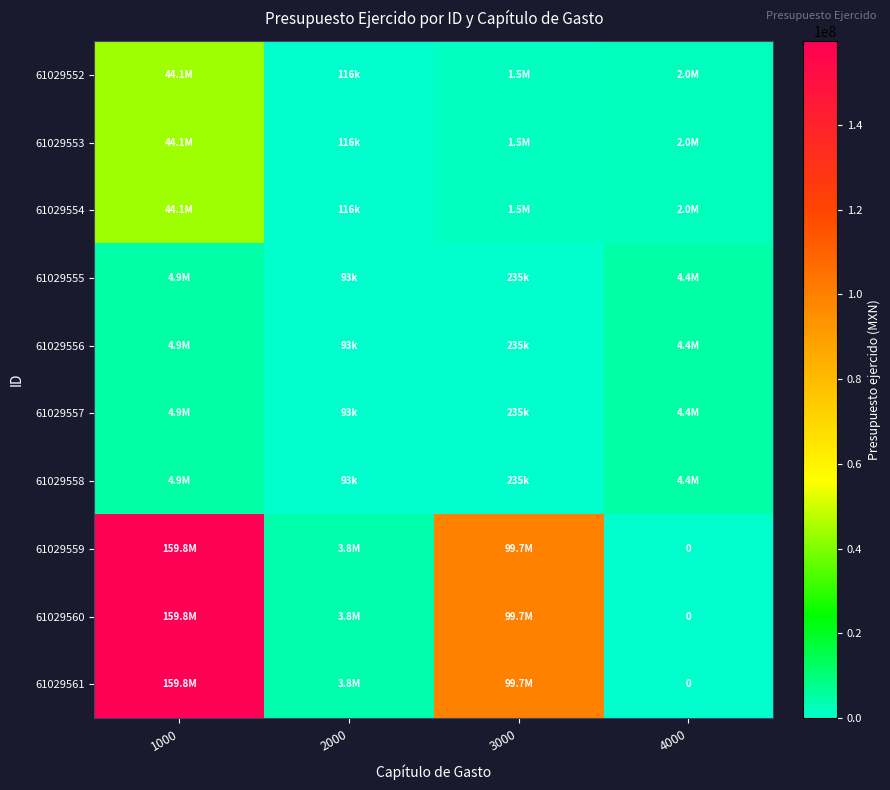

Read the 61029554 value at 4000.

1976584.1